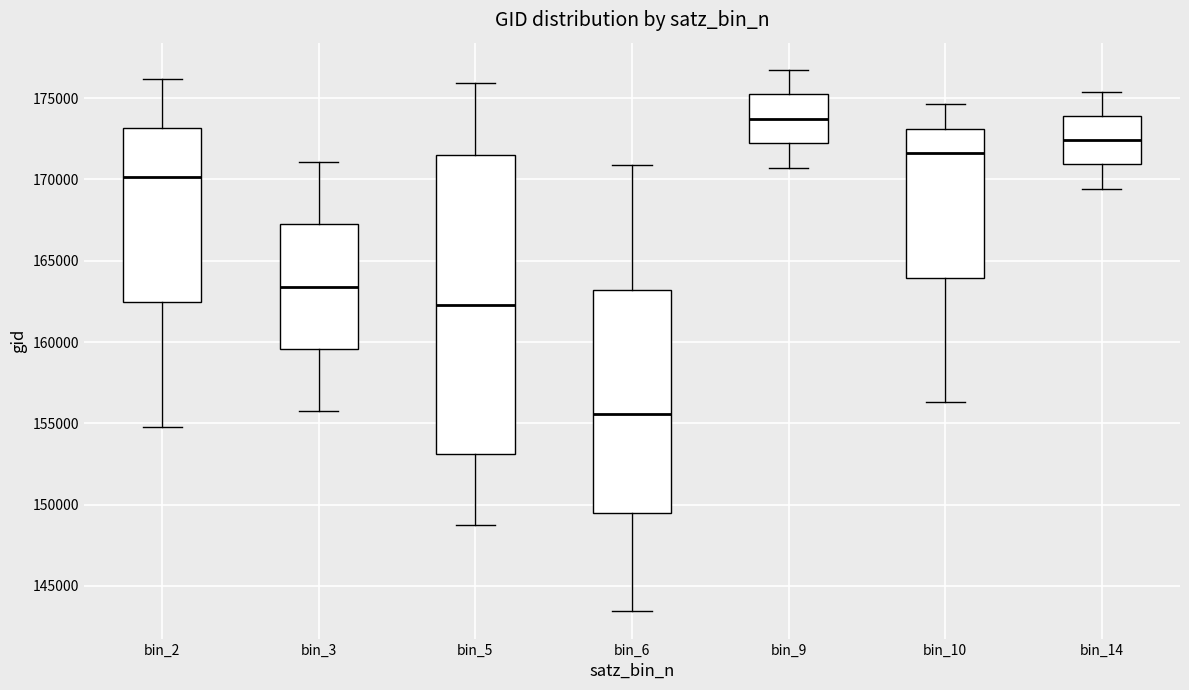

Reading left to right, read every box against the y-axis: the position of its median line, the range the box covers, and the ends of its whiskers. The values are not printed on the chart, so give them approximately, as read against the axis.

bin_2: median 170000, box 162500 to 173000, whiskers 155000 to 176000
bin_3: median 163500, box 159500 to 167000, whiskers 155500 to 171000
bin_5: median 162500, box 153000 to 171500, whiskers 148500 to 176000
bin_6: median 155500, box 149500 to 163000, whiskers 143500 to 171000
bin_9: median 173500, box 172000 to 175000, whiskers 170500 to 176500
bin_10: median 171500, box 164000 to 173000, whiskers 156500 to 174500
bin_14: median 172500, box 171000 to 174000, whiskers 169500 to 175500